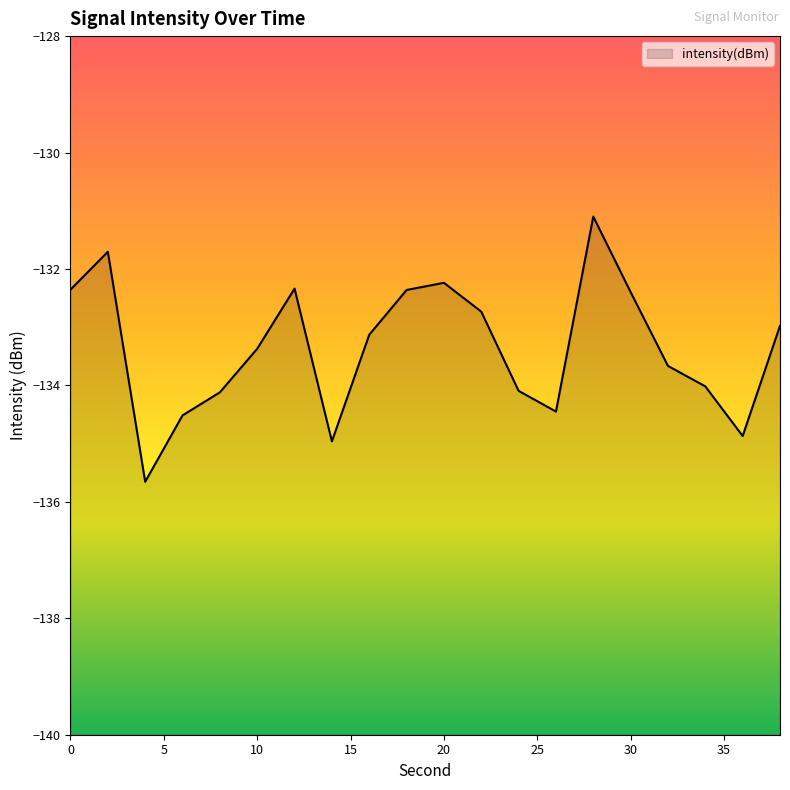

List the labels in order of value, smallest first.

4, 14, 36, 6, 26, 8, 24, 34, 32, 10, 16, 38, 22, 30, 18, 0, 12, 20, 2, 28